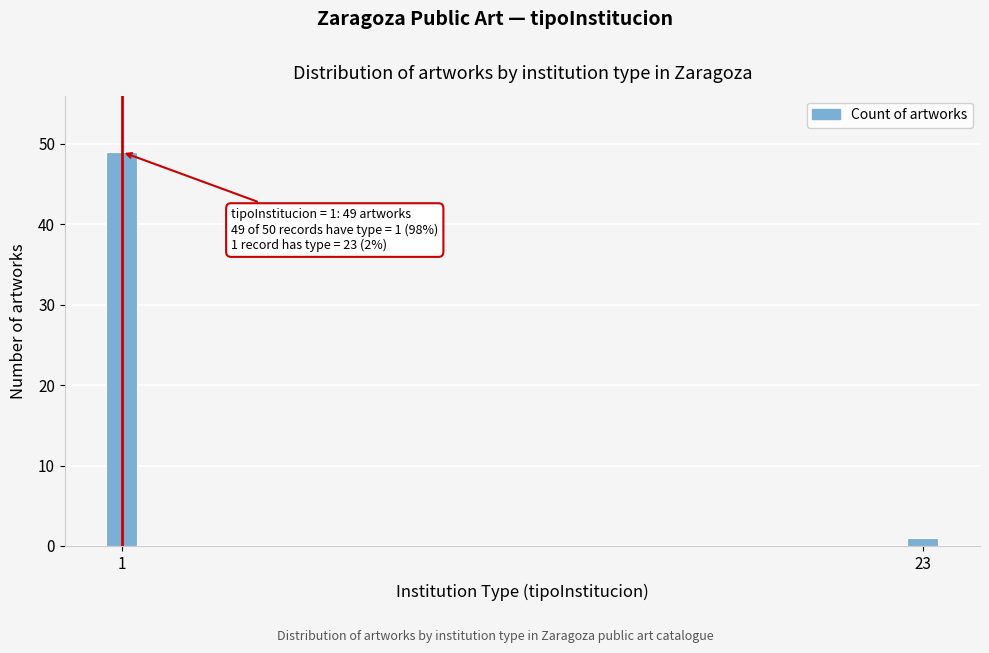

Reading right to left, what are all the values shown in this chart?

23=1	1=49